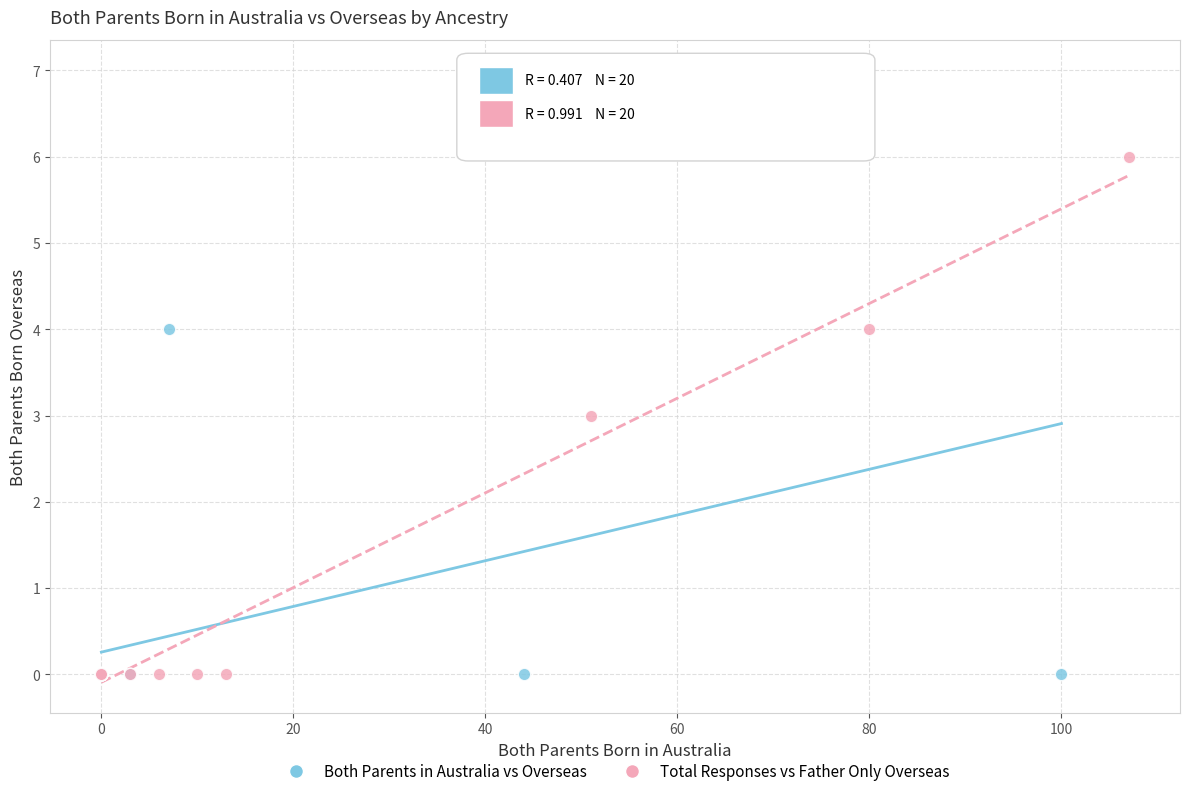

Which series has the largest Y range (max minus min)?

Both Parents in Australia vs Overseas